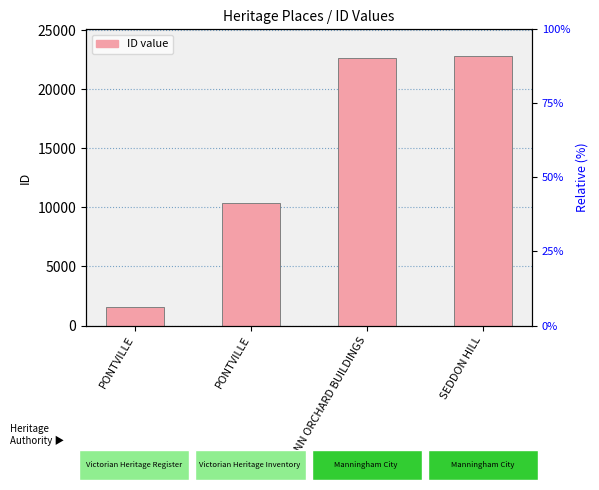

What is the ratio of the value at SEDDON HILL to the value at AUMANN ORCHARD BUILDINGS?

1.0